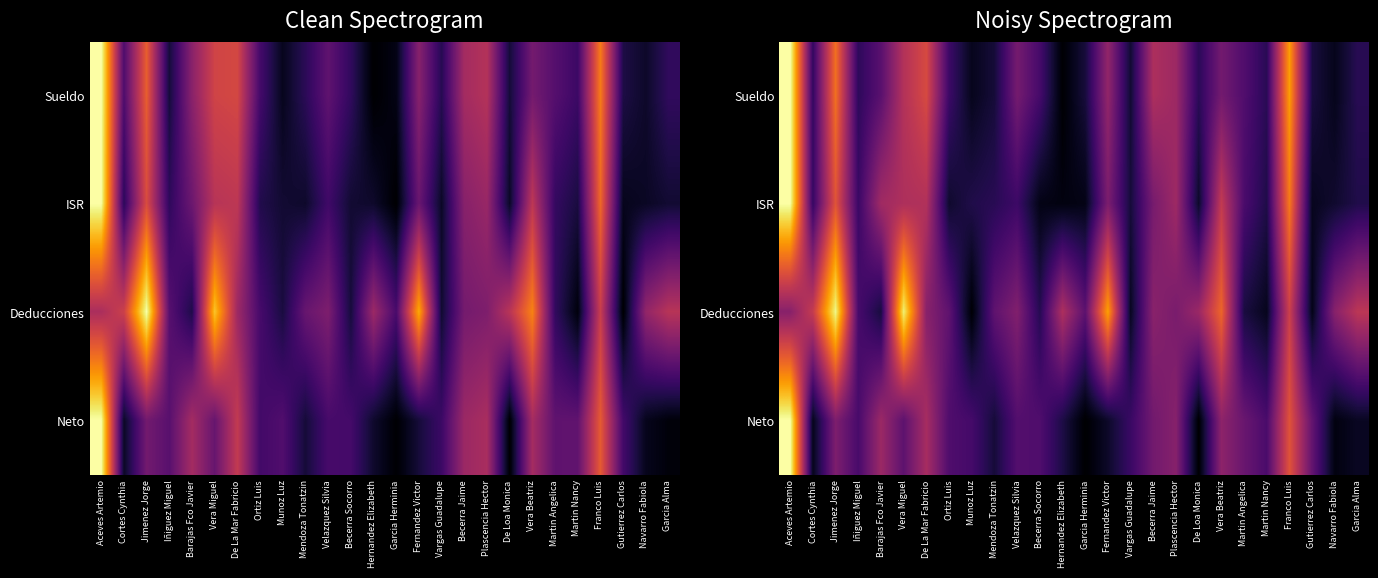

How many values in Neto are above zero?

24